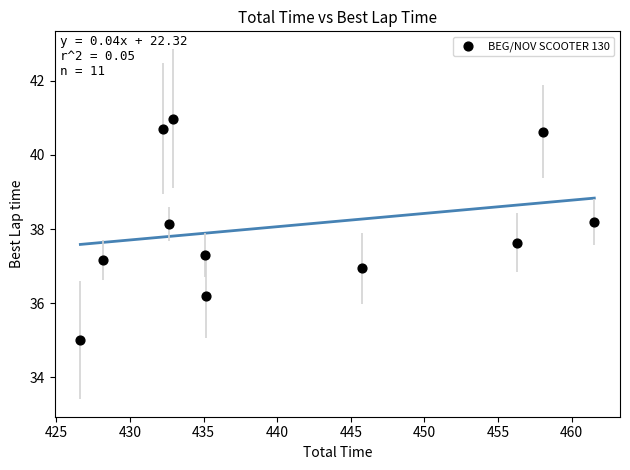

What is the range of X values (max minus min)?

34.9